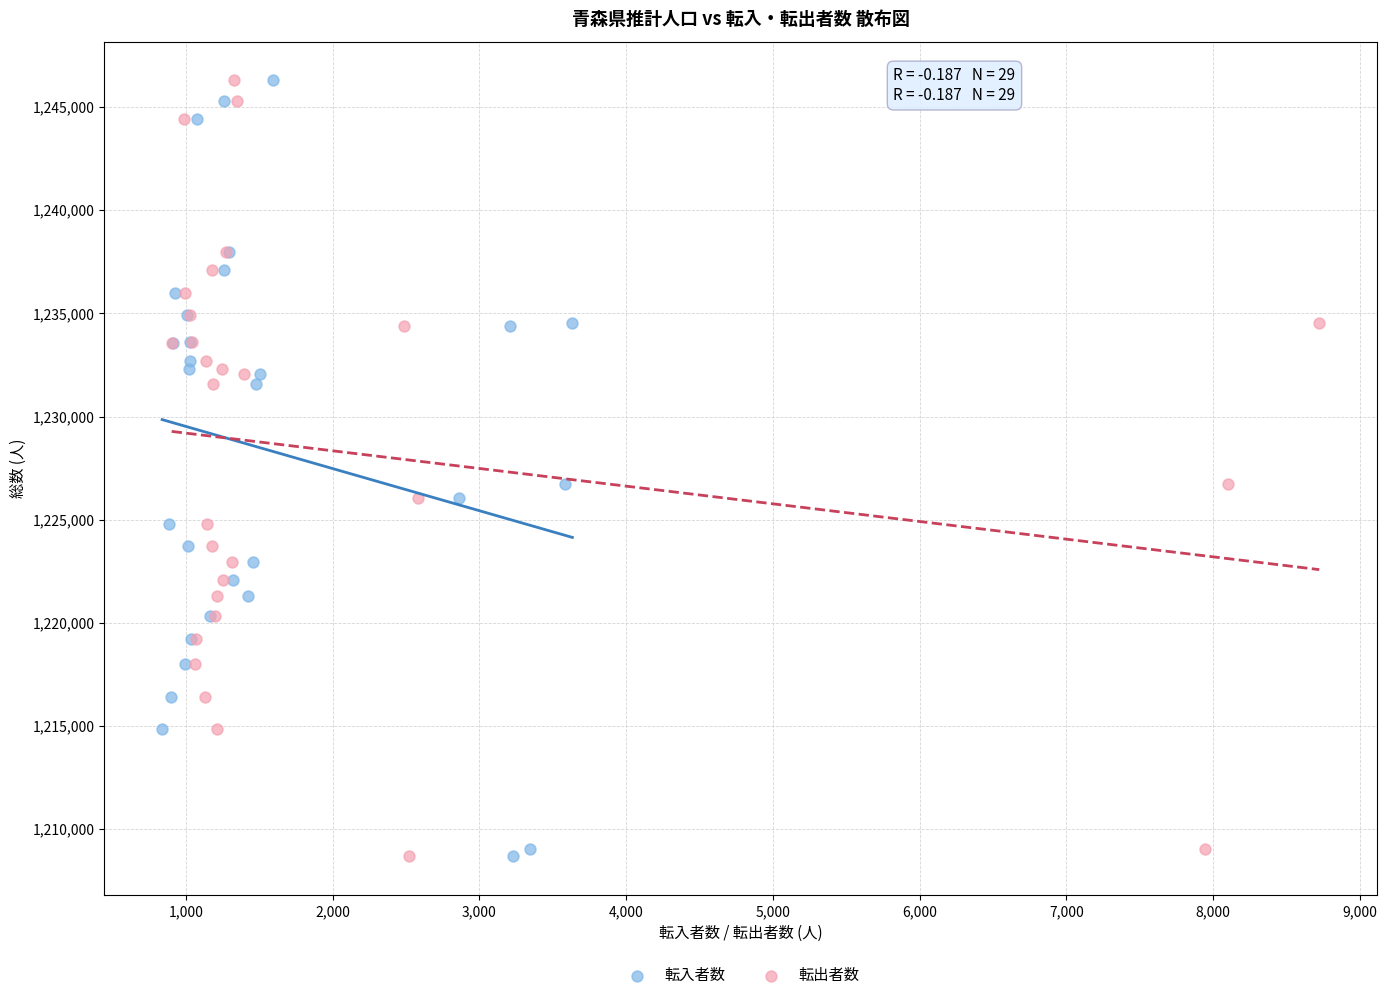

What are all the series names shown in the legend?

転入者数, 転出者数